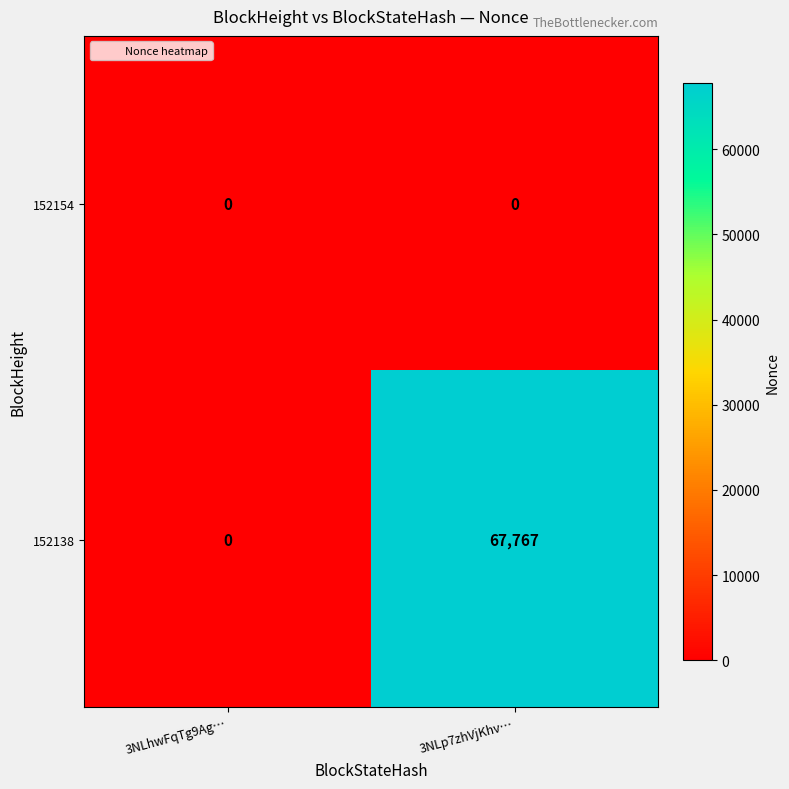

What is the difference between the maximum and minimum values in the 152138 series?

67767